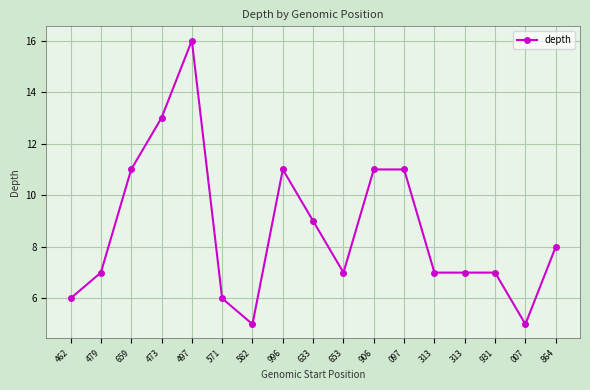

Is this an area chart (filled region under the line)?

No